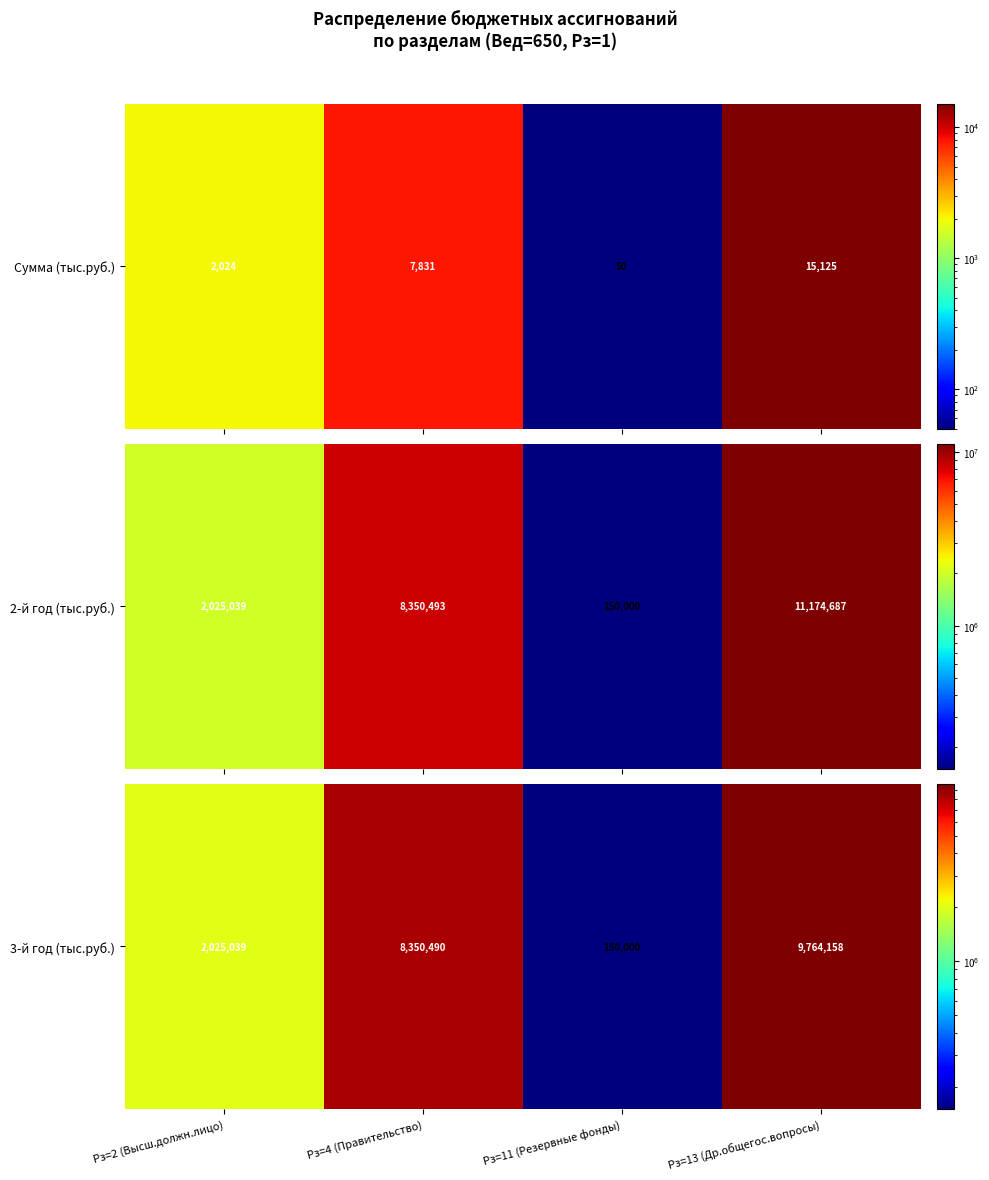

Rank the categories by value from lowest to highest.

Рз=11 (Резервные фонды), Рз=2 (Высш.должн.лицо), Рз=4 (Правительство), Рз=13 (Др.общегос.вопросы)